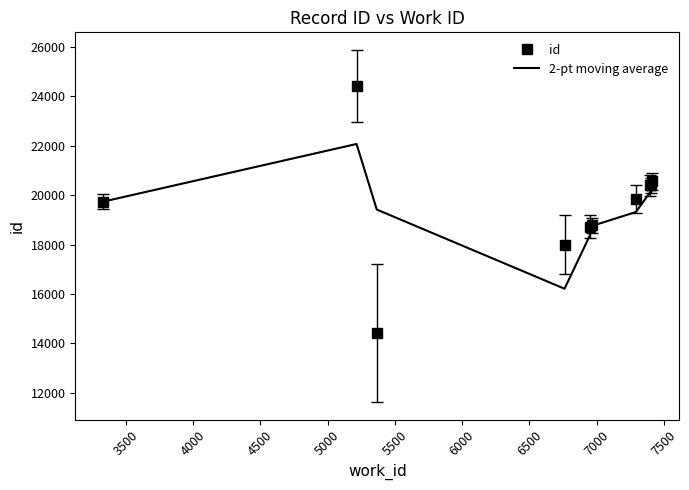

Rank the series by their maximum value, from highest to lowest.

id, 2-pt moving average